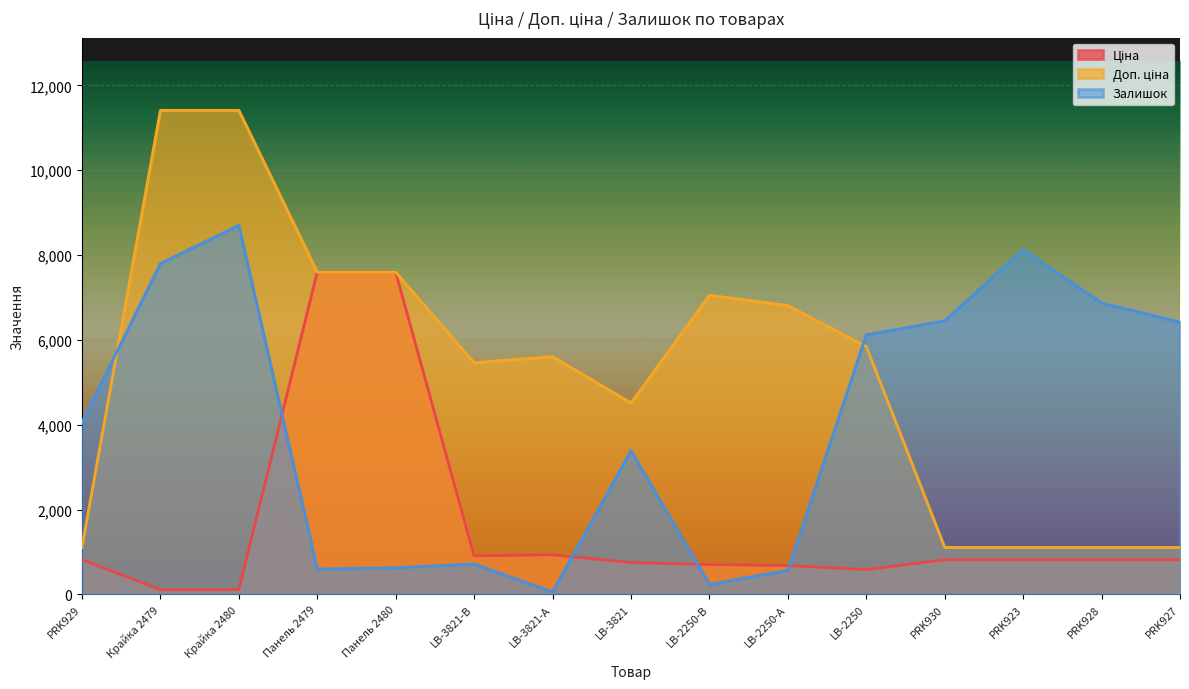

Rank the series by their maximum value, from highest to lowest.

Доп. ціна, Залишок, Ціна